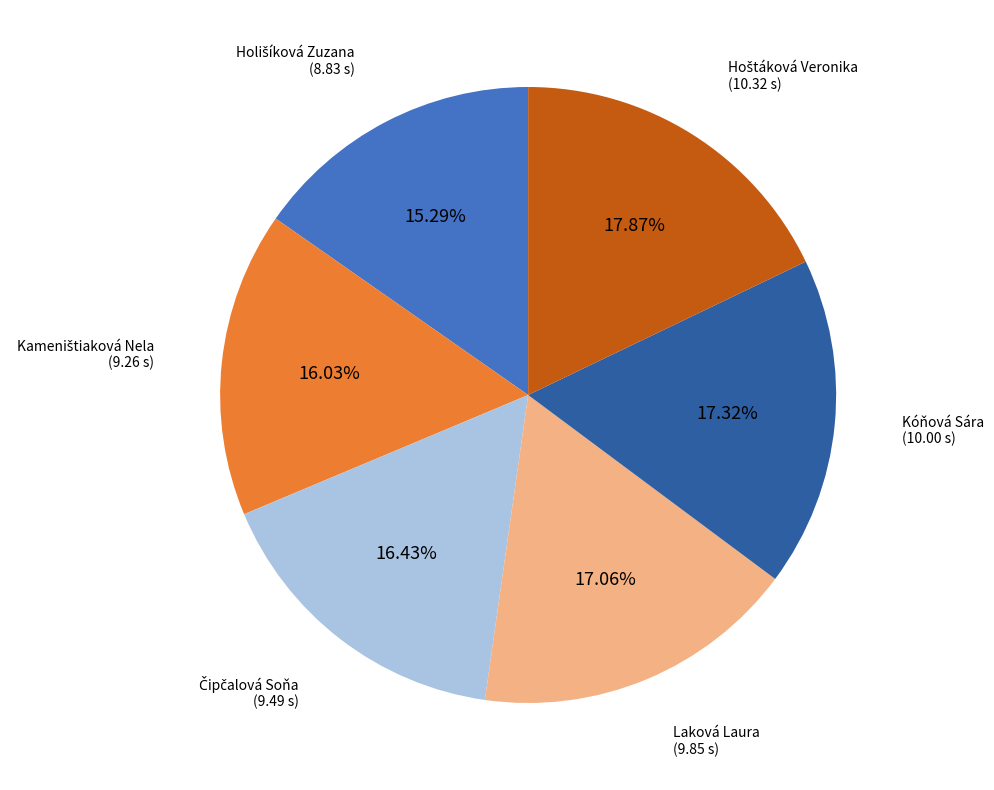

How many slices are in this pie chart?

6